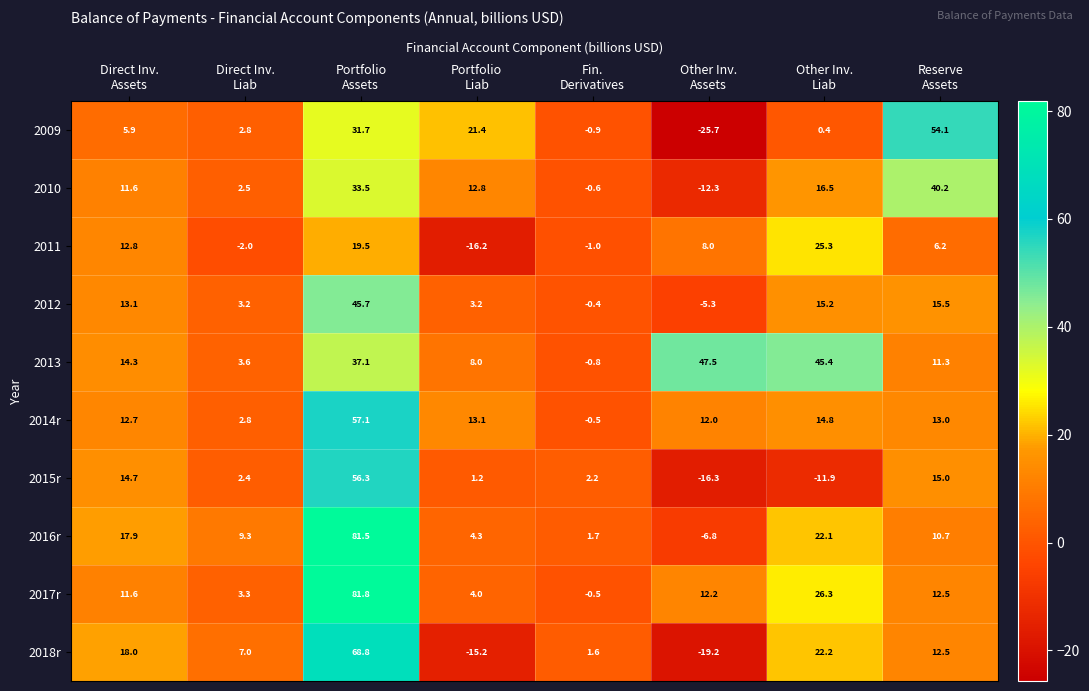

What is the smallest value displayed?

-25.7